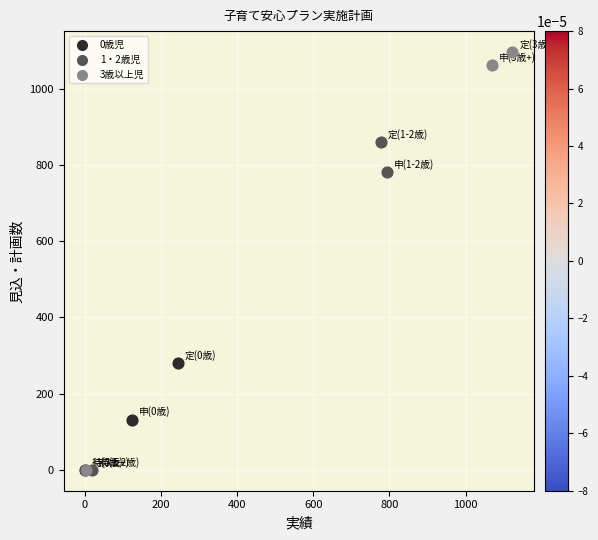

Which series reaches the maximum Y coordinate?

3歳以上児